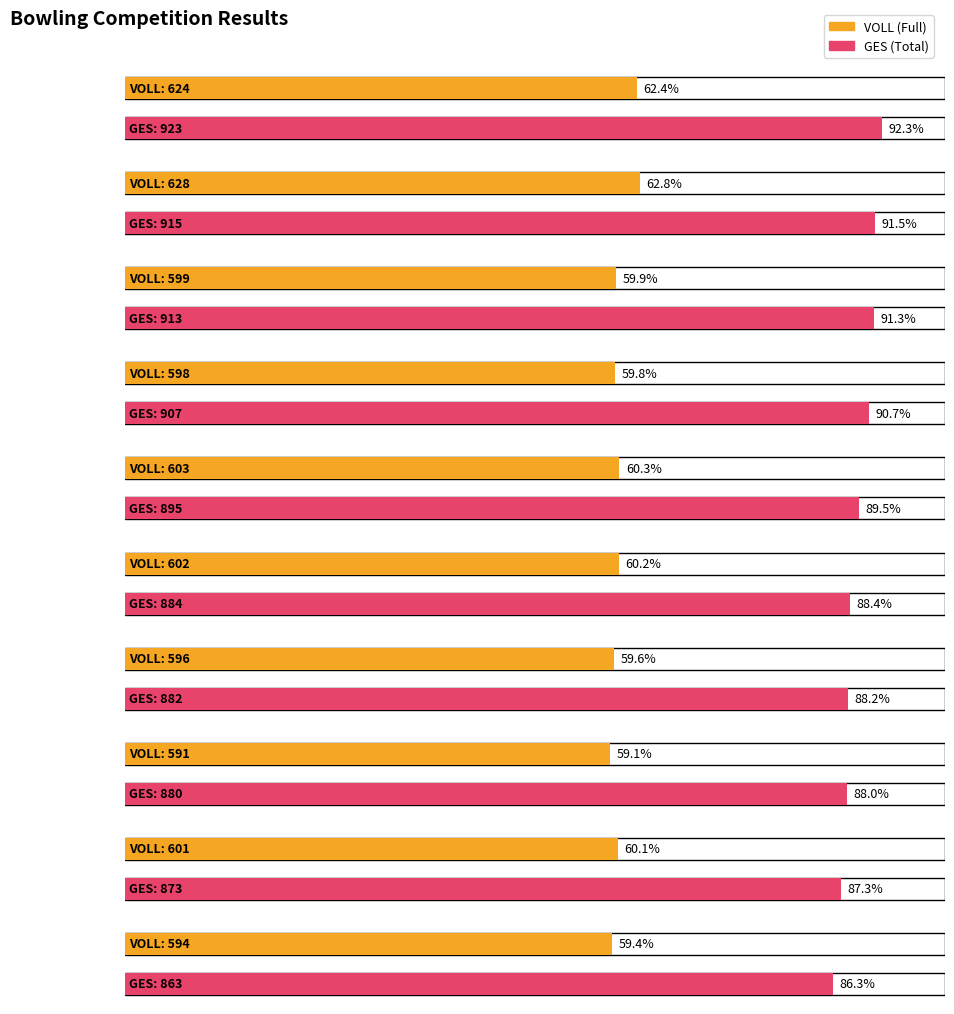

The value of GES at KÖLLNER Johann is 915. True or false?

True